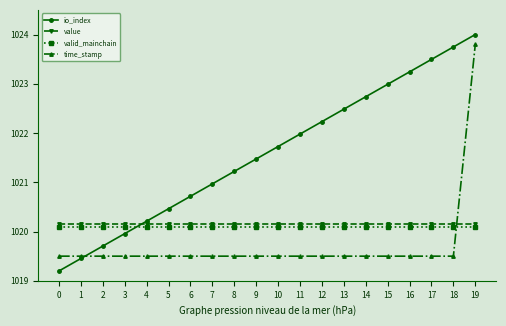

What is the value of the valid_mainchain point at the 14th from the left?

1020.1